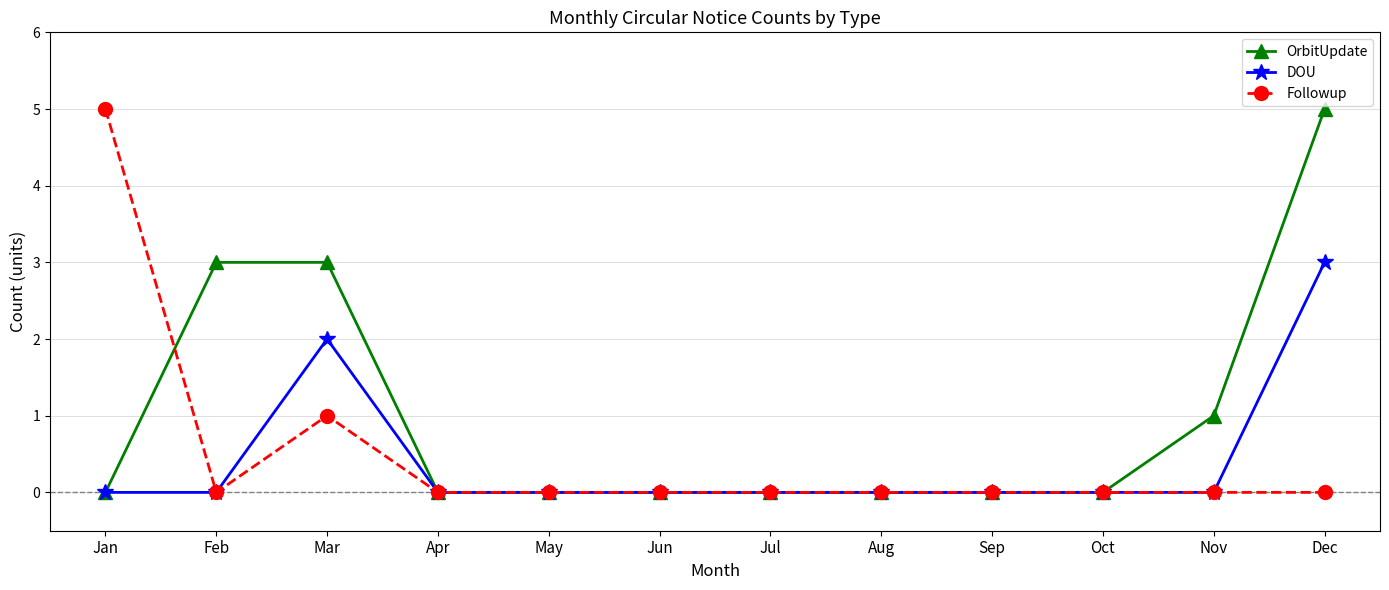

What is the difference between the maximum and minimum values in the OrbitUpdate series?

5